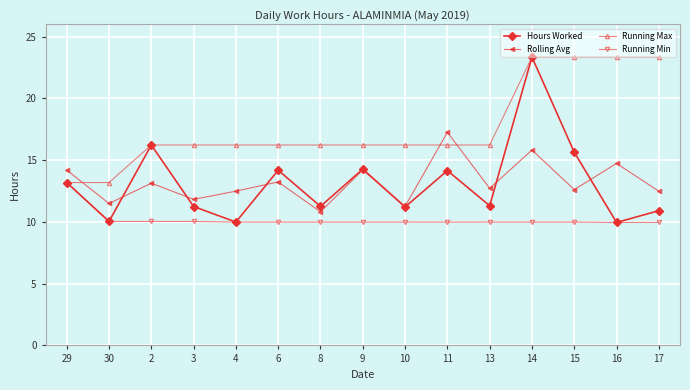

What is the minimum value shown in the chart?

10.0